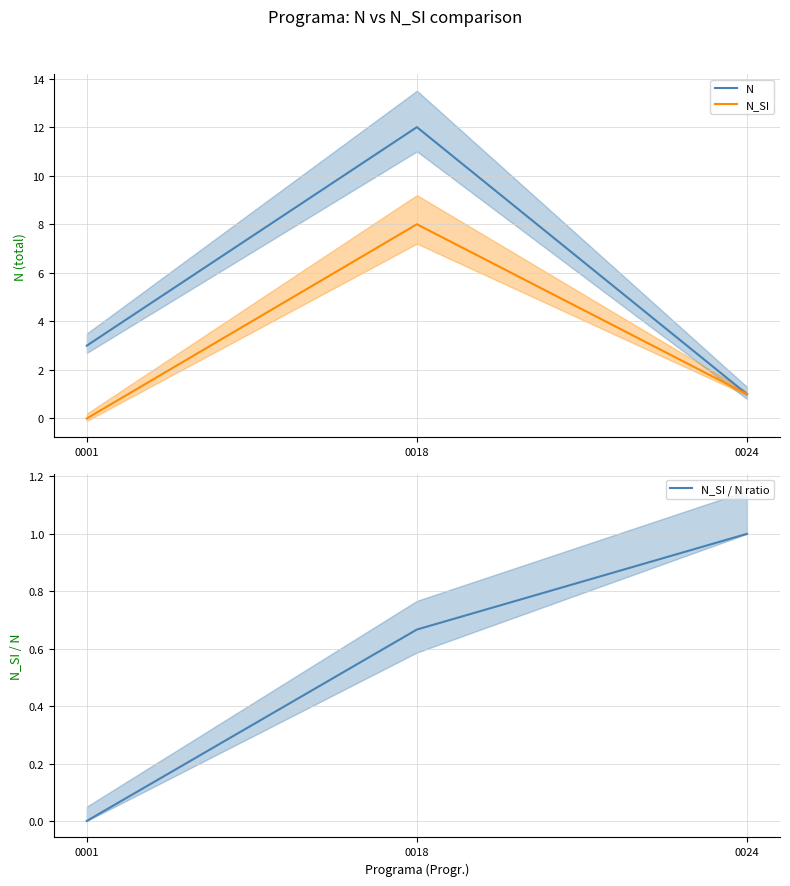

How many data points in N_SI are less than 1?

1